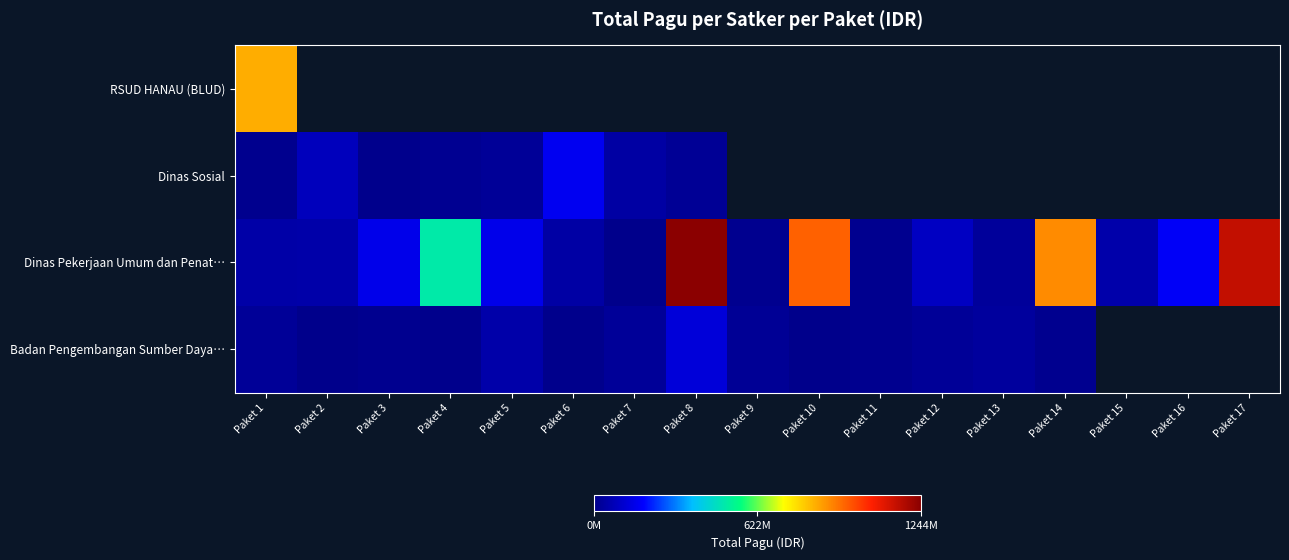

Which series has the largest range (max minus min)?

Dinas Pekerjaan Umum dan Penat…